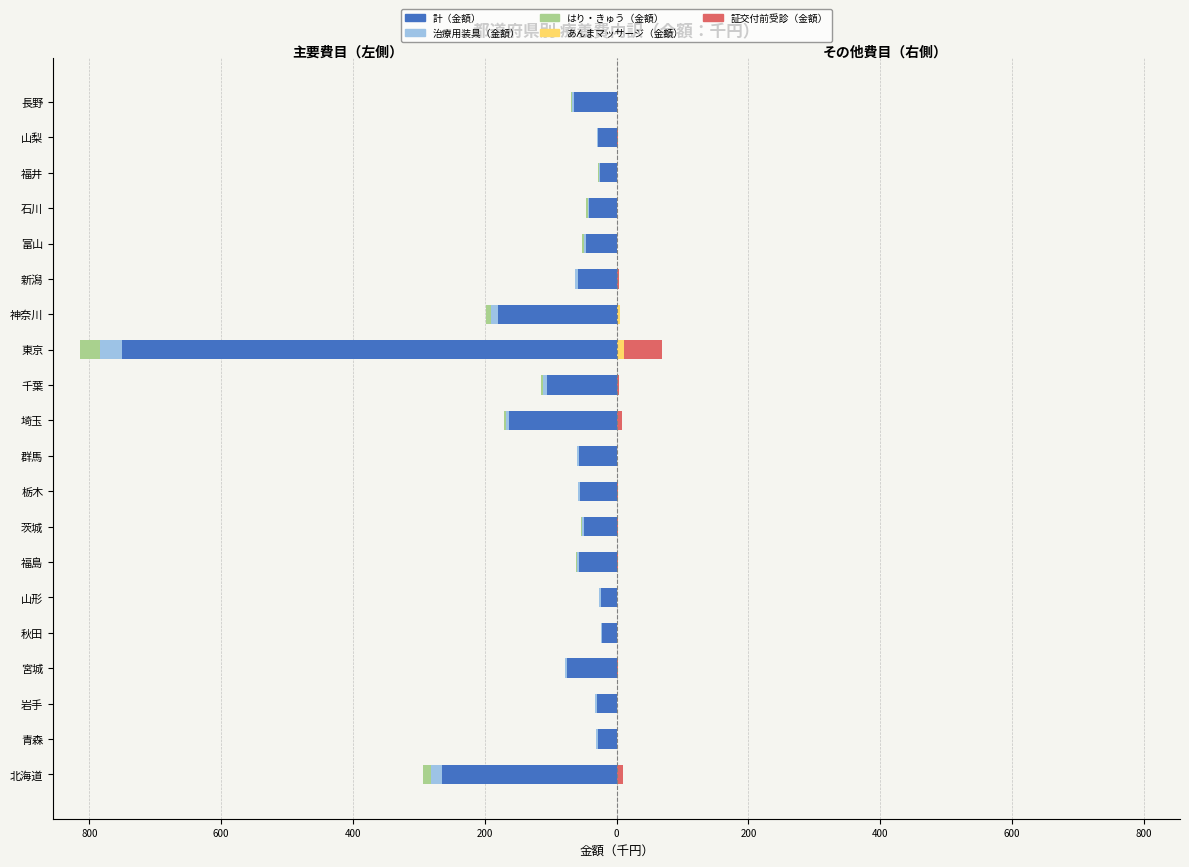

Does the chart contain any negative values?

Yes